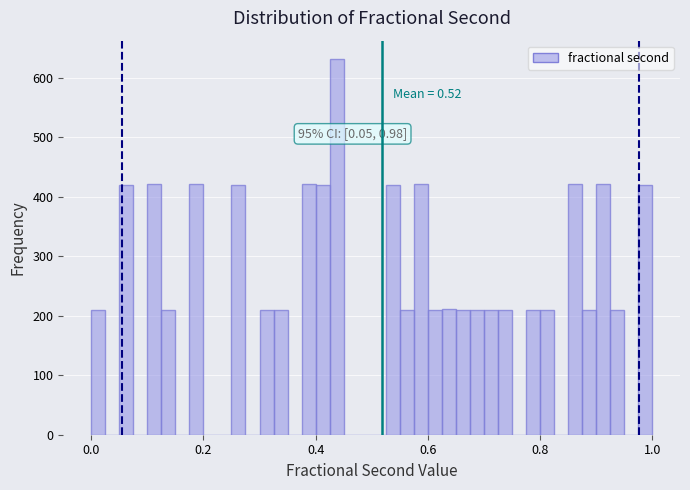

Around what value on the x-axis is the tallest bar? Give the approximate position of its centre, as read against the axis.

0.44